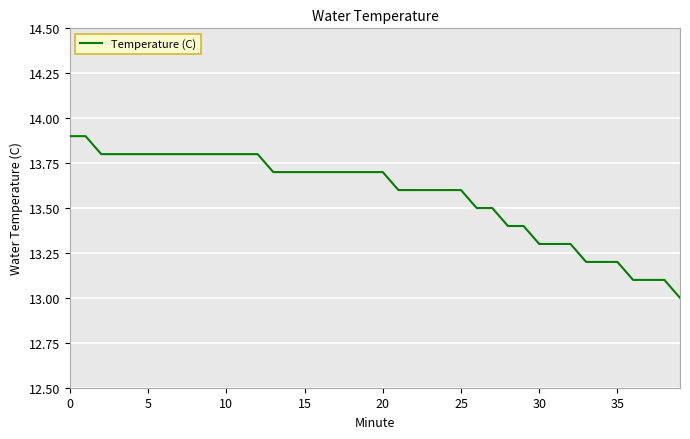

What is the maximum value shown in the chart?

13.9